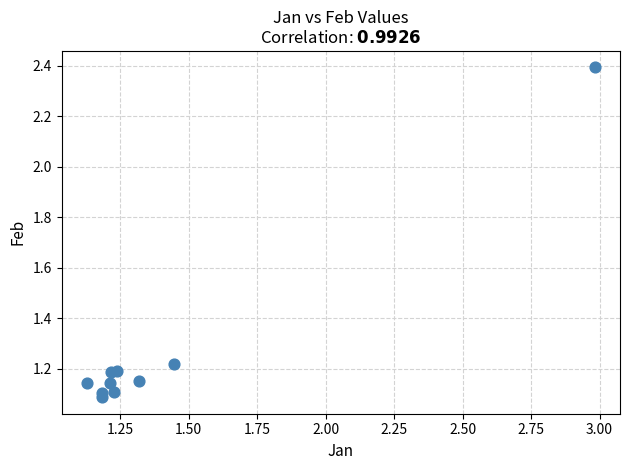

What is the average X value?

1.4